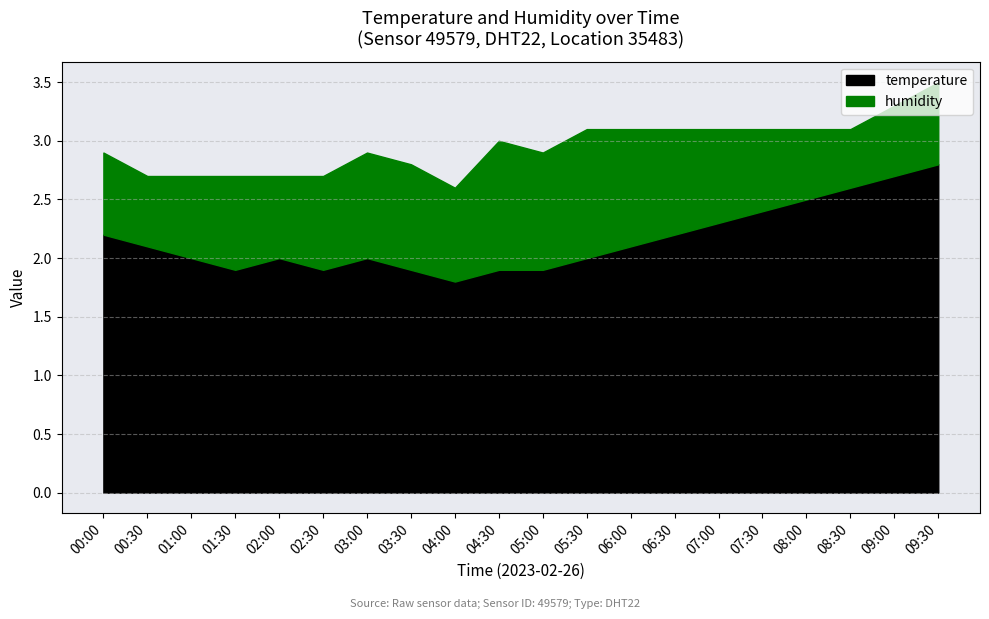

The temperature series shows 2.0 at 01:00. True or false?

True